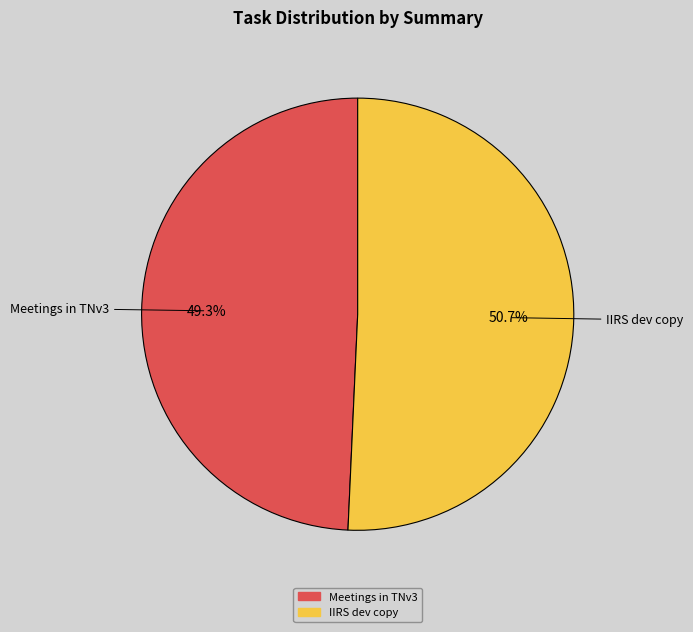

The Meetings in TNv3 slice represents 49% of the pie. True or false?

True